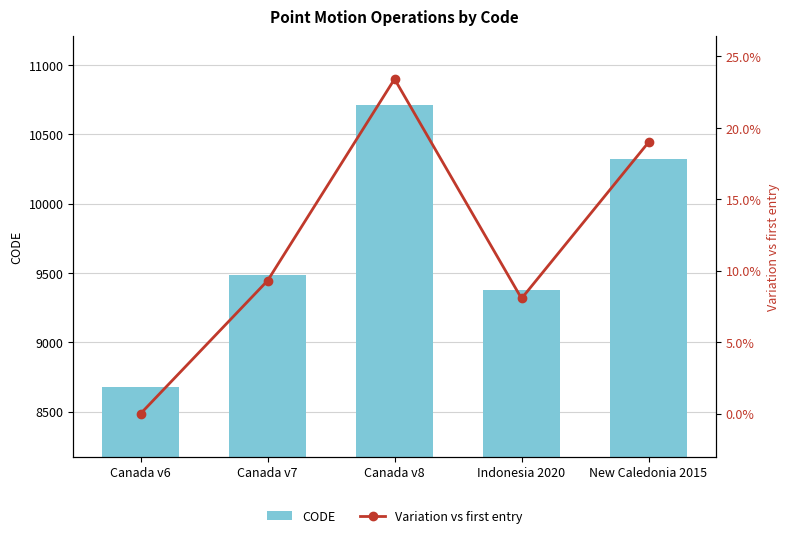

How many values in the CODE series are below 9483?

2